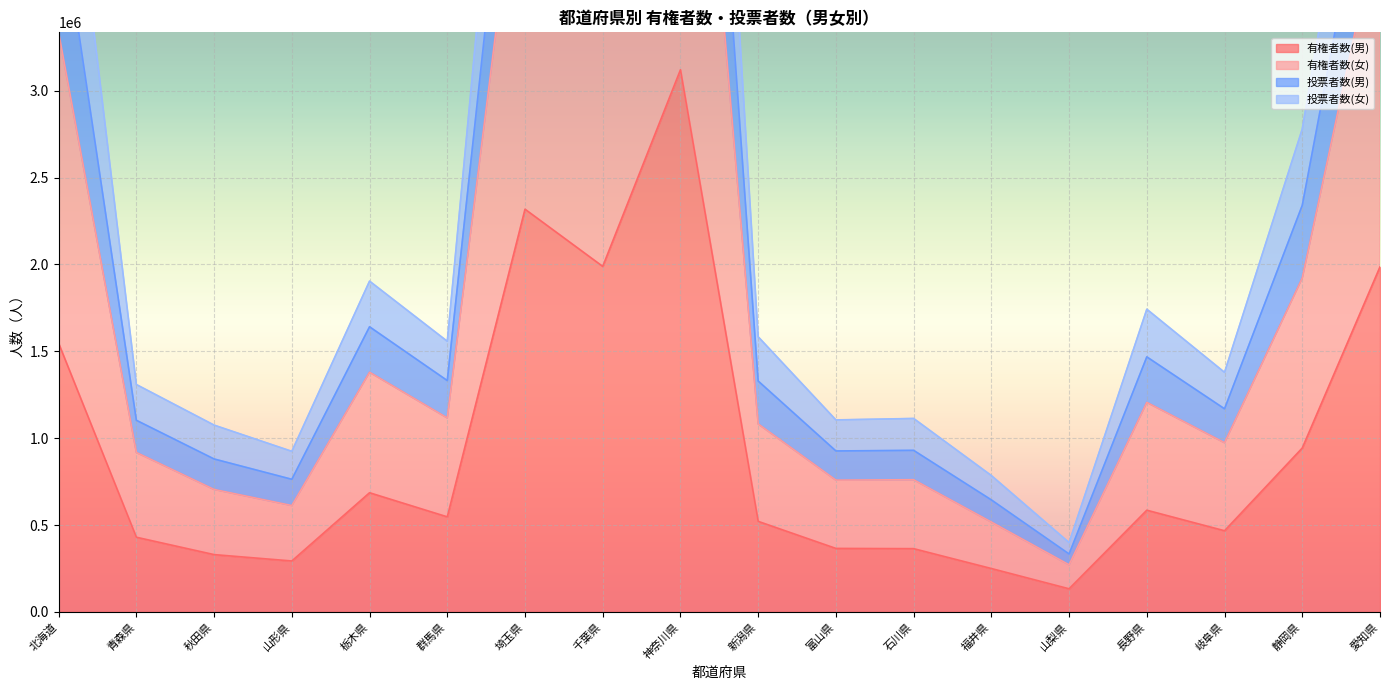

At which label does 有権者数(男) reach its minimum?

山梨県